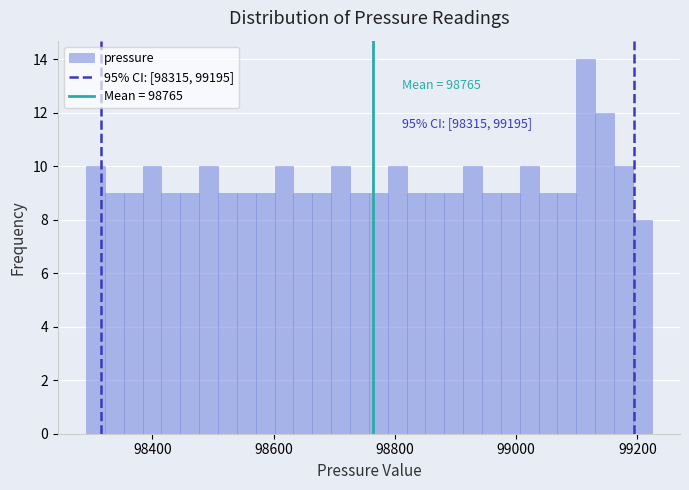

Read against the x-axis, roughly where is the centre of the tallest bar?

99120